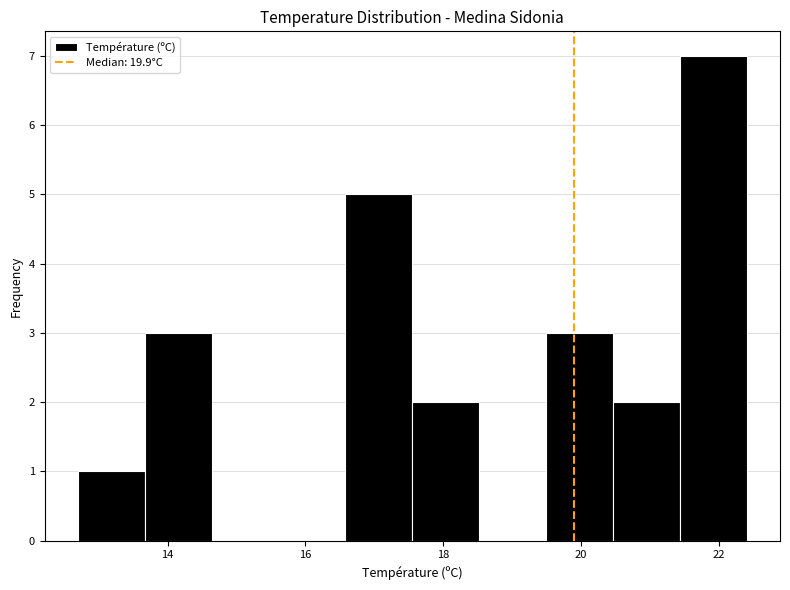

Over which range of the x-axis is the bar tallest?

21.4 to 22.4